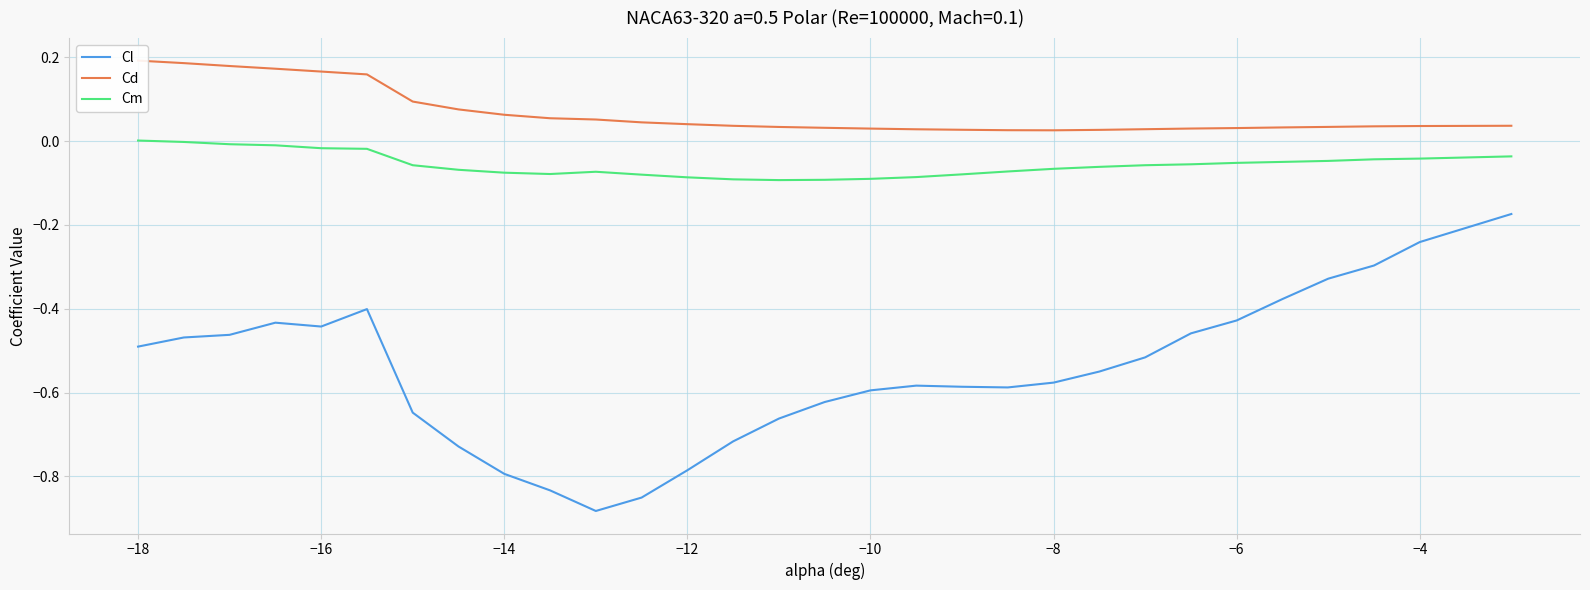

Does the chart display data point markers on the line(s)?

No